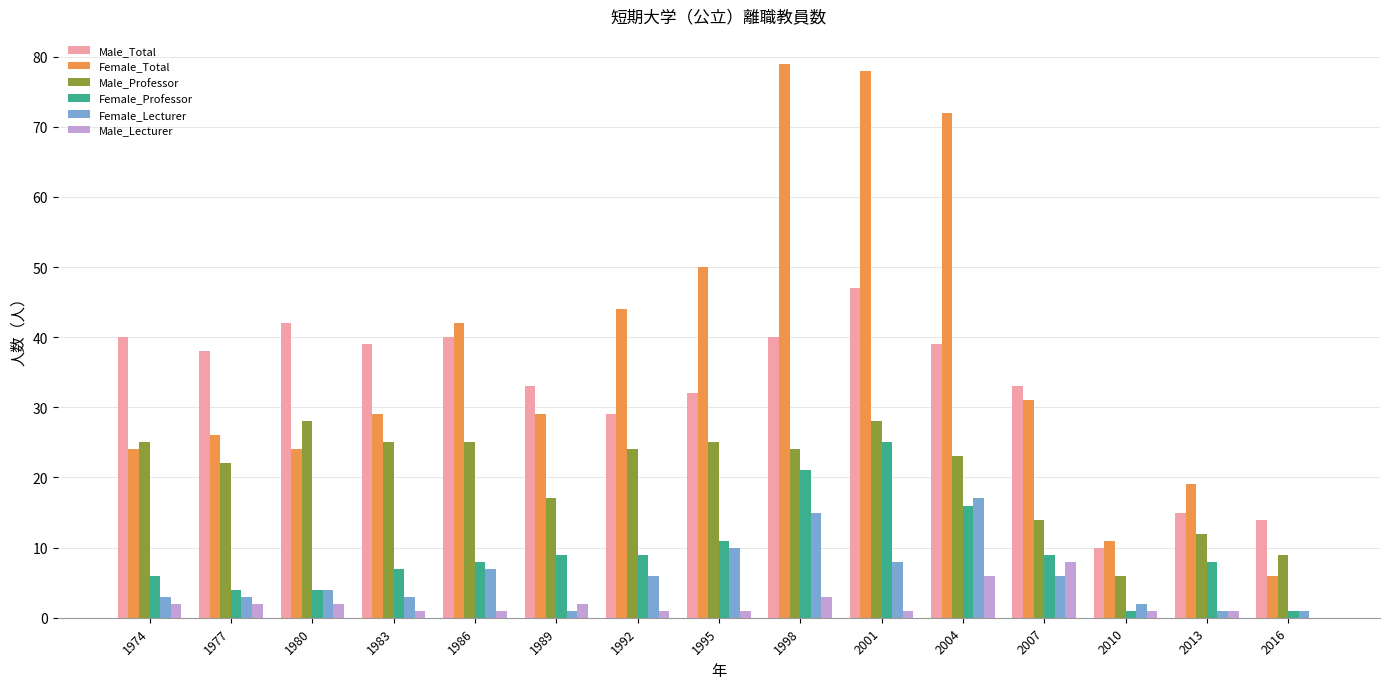

Does the chart contain stacked bars?

No